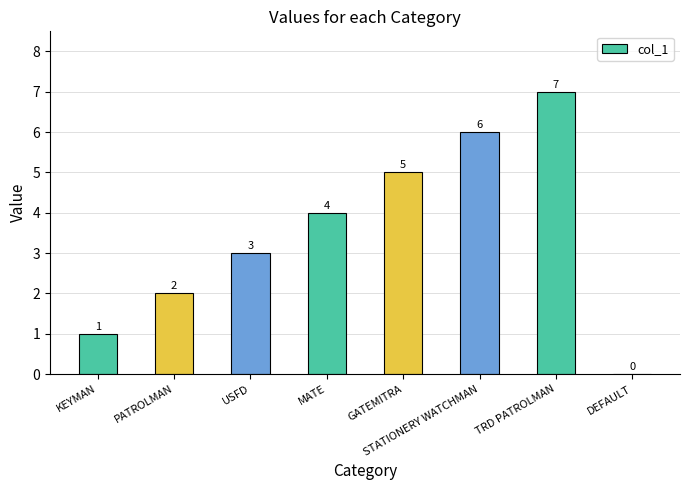

How many distinct data groups are displayed?

1